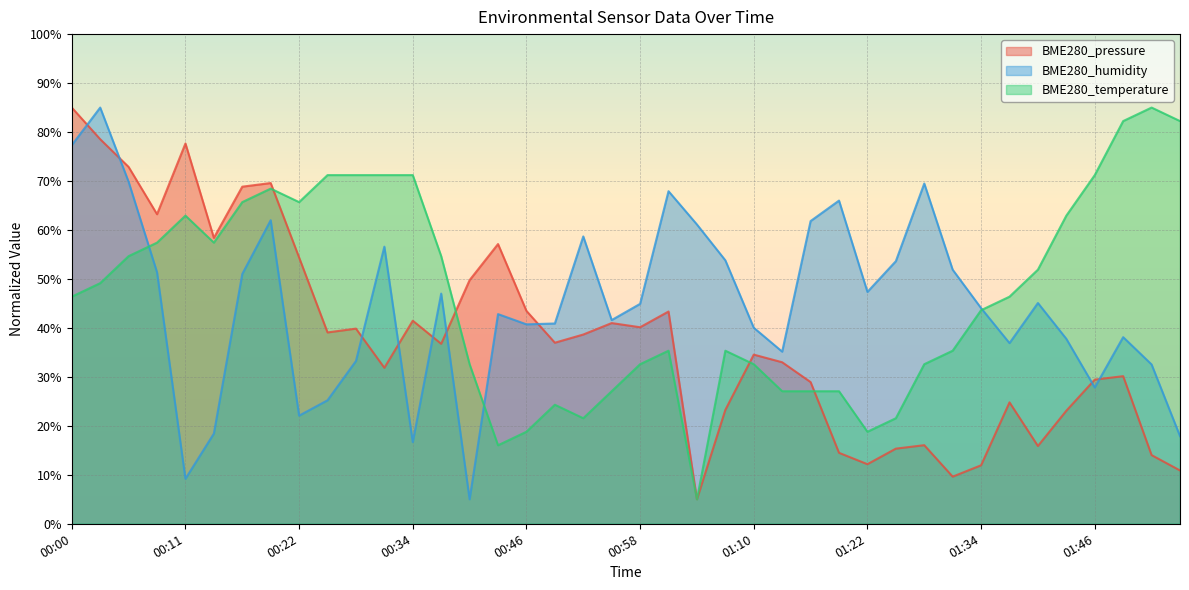

Does the chart display data point markers on the line(s)?

No